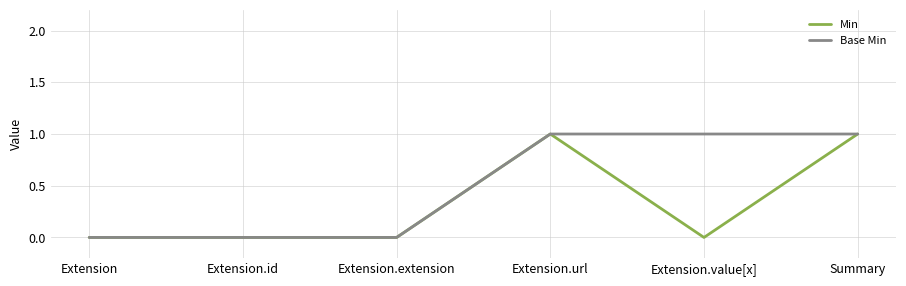

What position from the right is Extension.id?

5